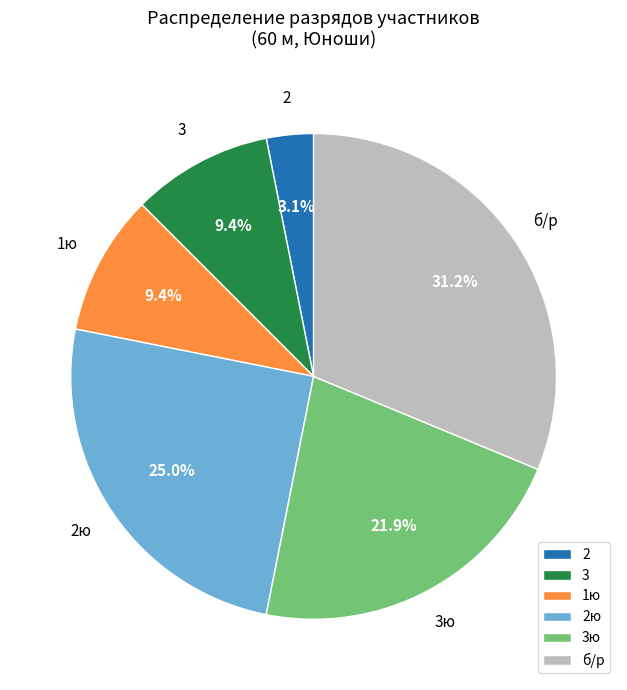

Which category has the smallest portion of the pie?

2